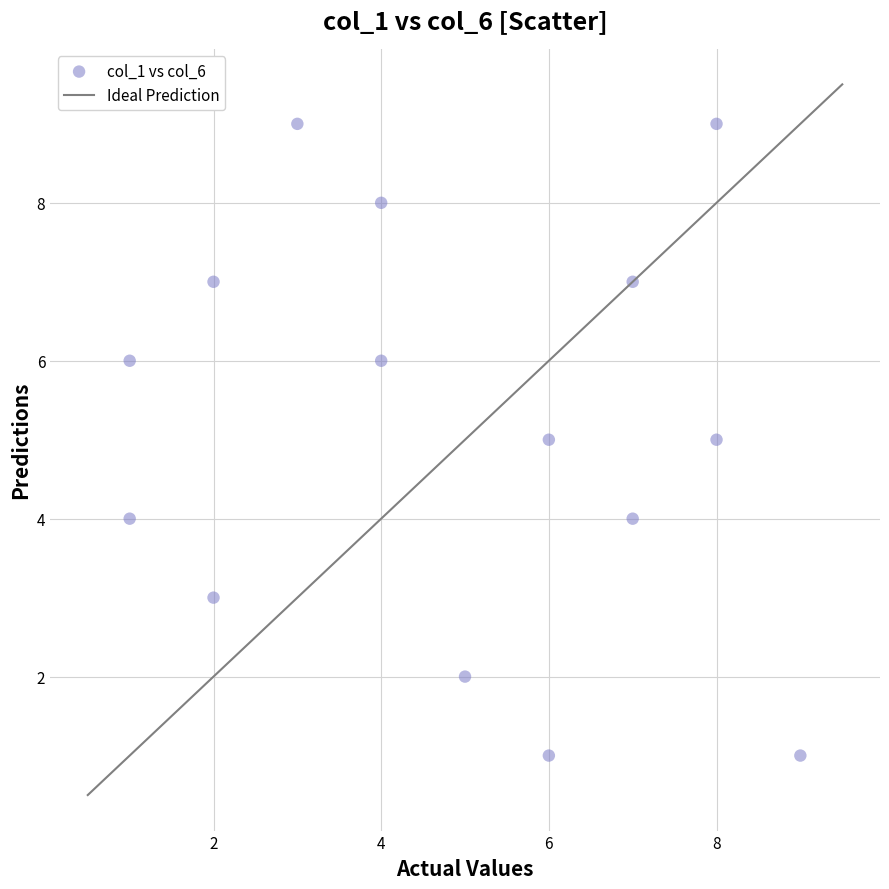

What is the range of X values (max minus min)?

8